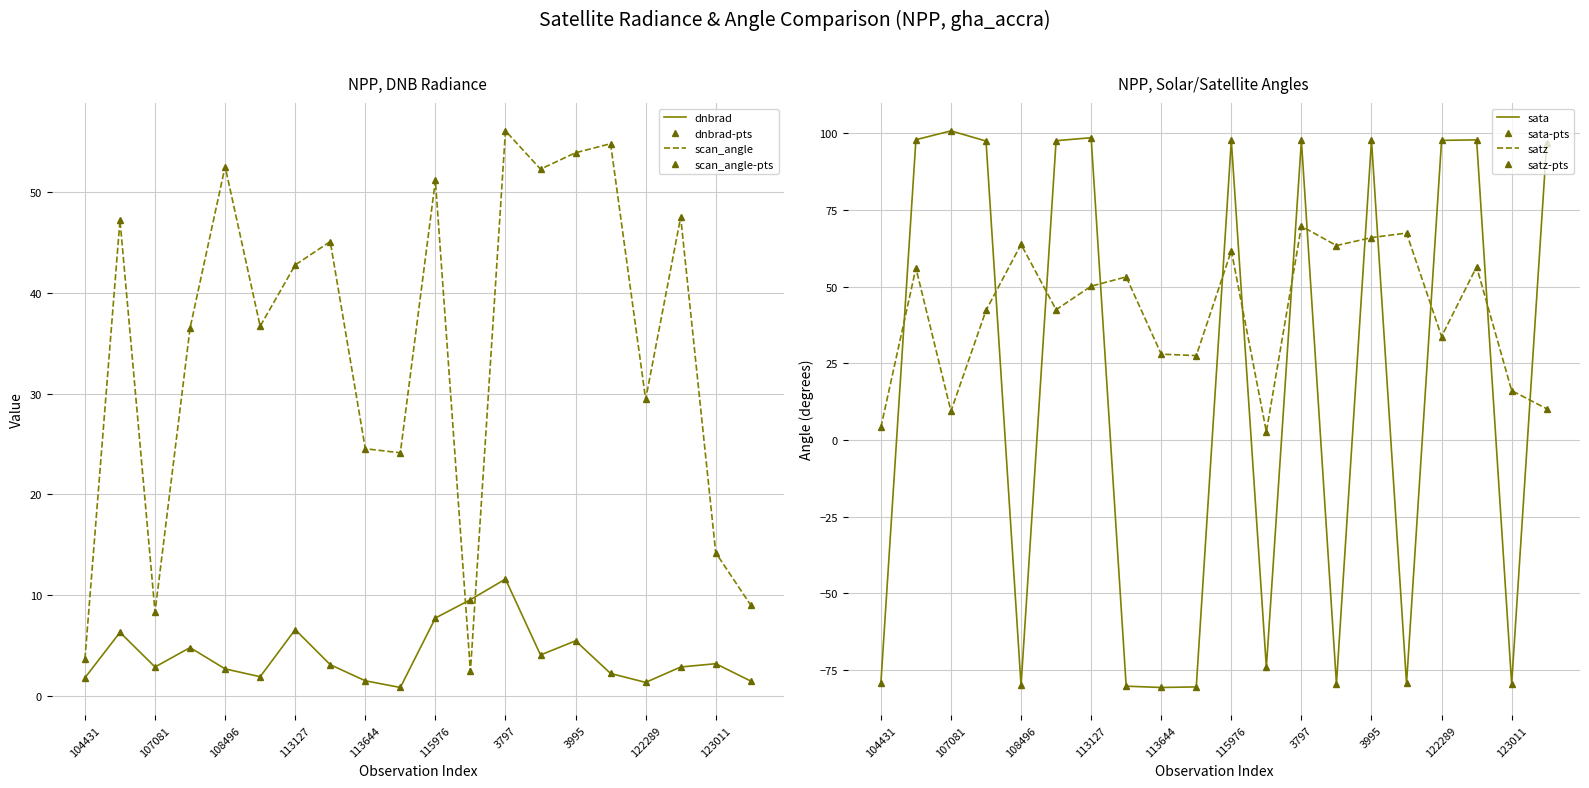

Is it true that sata equals 97.4 at 107253?

True